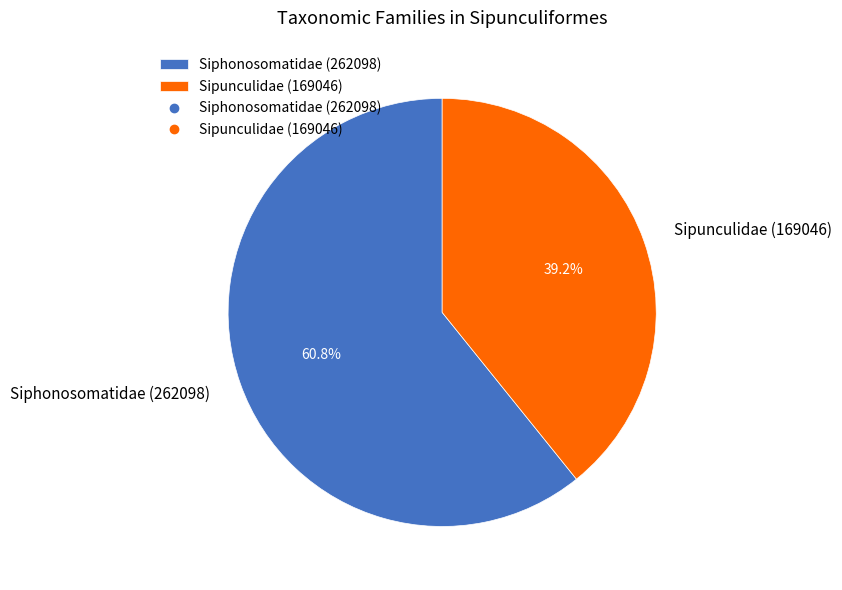

How many slices are in this pie chart?

2